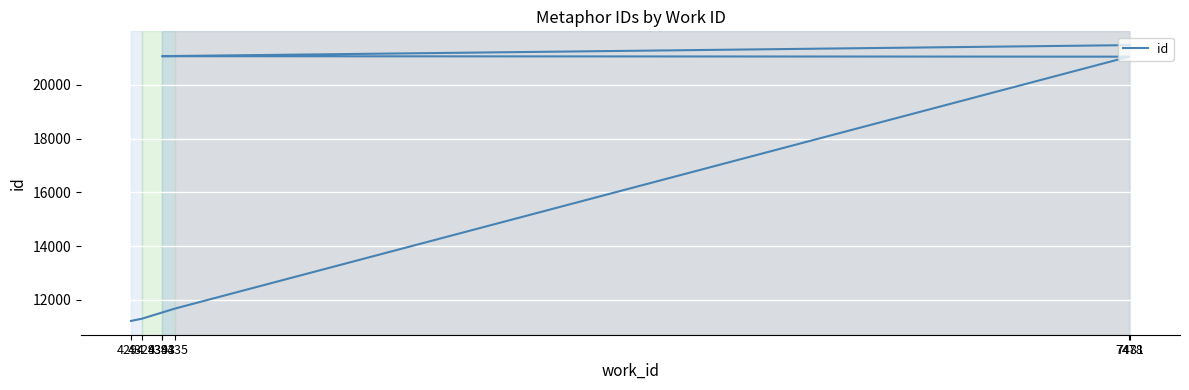

What is the greatest value displayed?

21472